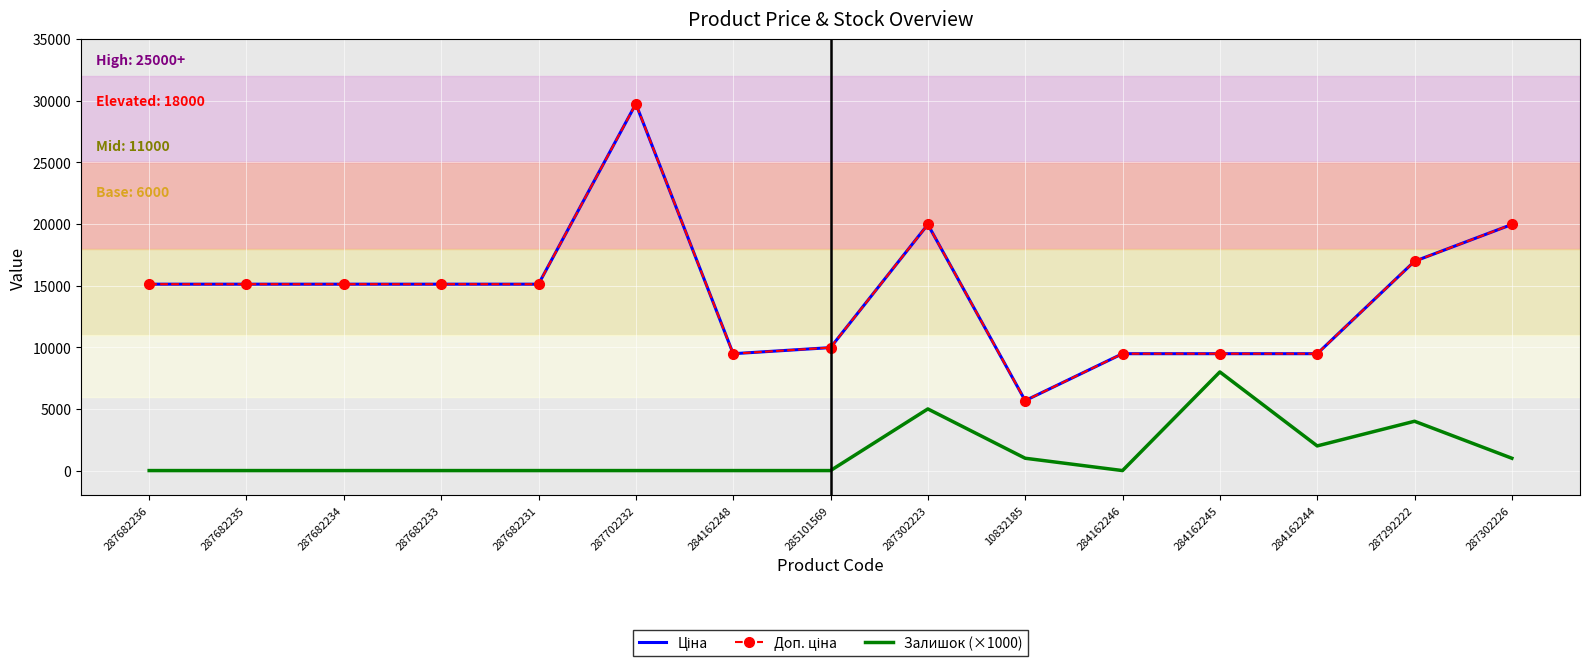

Rank the categories by Залишок (×1000) value from lowest to highest.

287682236, 287682235, 287682234, 287682233, 287682231, 287702232, 284162248, 285101569, 284162246, 10832185, 287302226, 284162244, 287292222, 287302223, 284162245